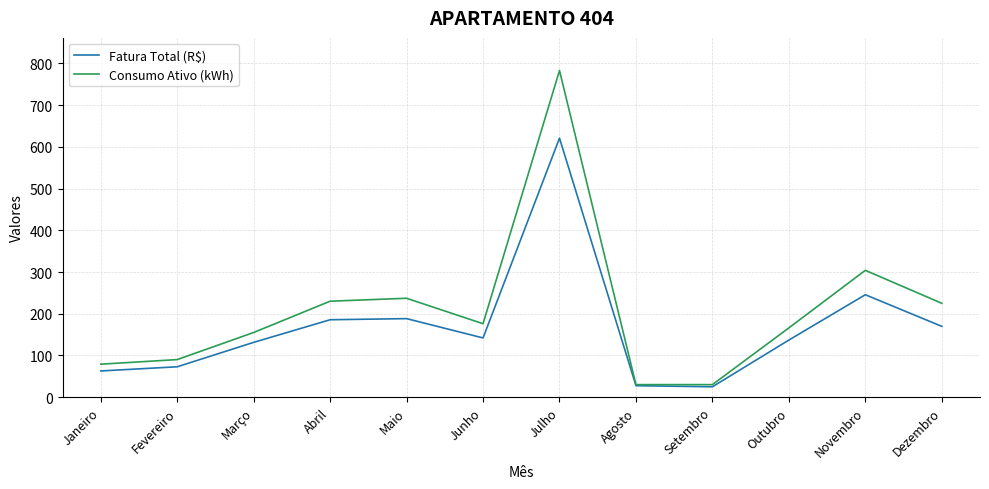

Is the value of Consumo Ativo (kWh) at Dezembro greater than the value of Fatura Total (R$) at Julho?

No